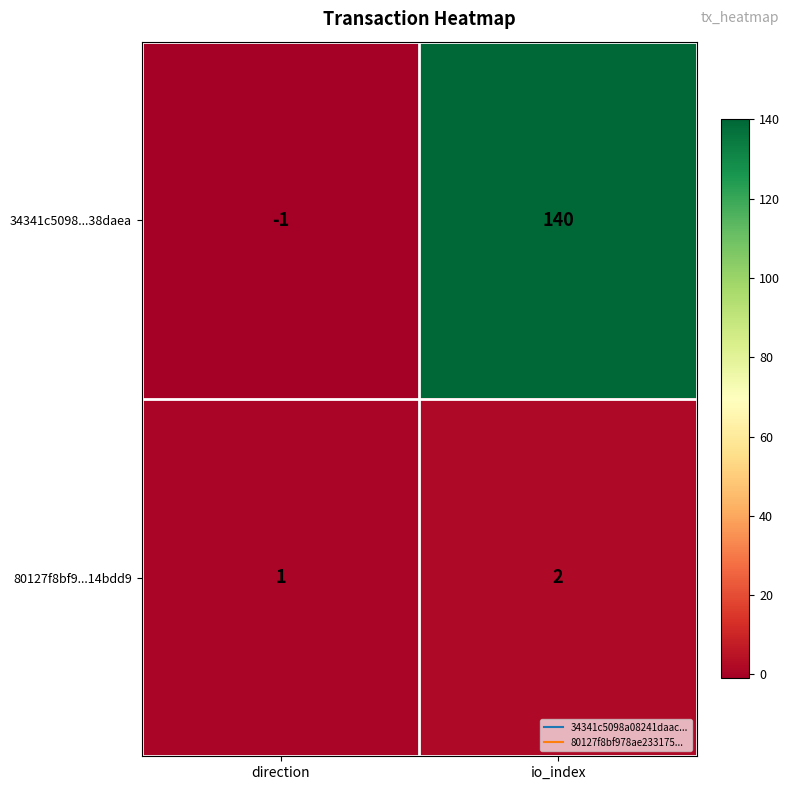

At which category is the sum across all series the highest?

io_index